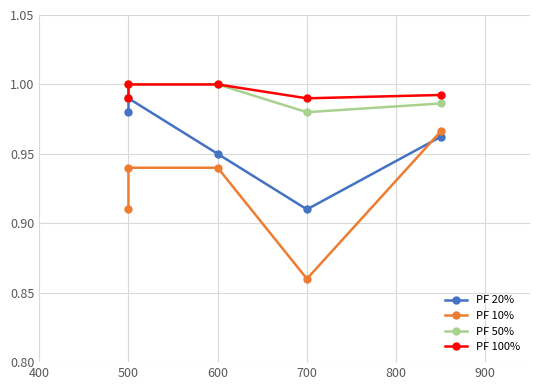

Reading left to right, transcribe all the data shown in this chart.

PF 20%: 1.0	1.0	0.9	0.9	1.0
PF 10%: 0.9	0.9	0.9	0.9	1.0
PF 50%: 1.0	1.0	1.0	1.0	1.0
PF 100%: 1.0	1.0	1.0	1.0	1.0